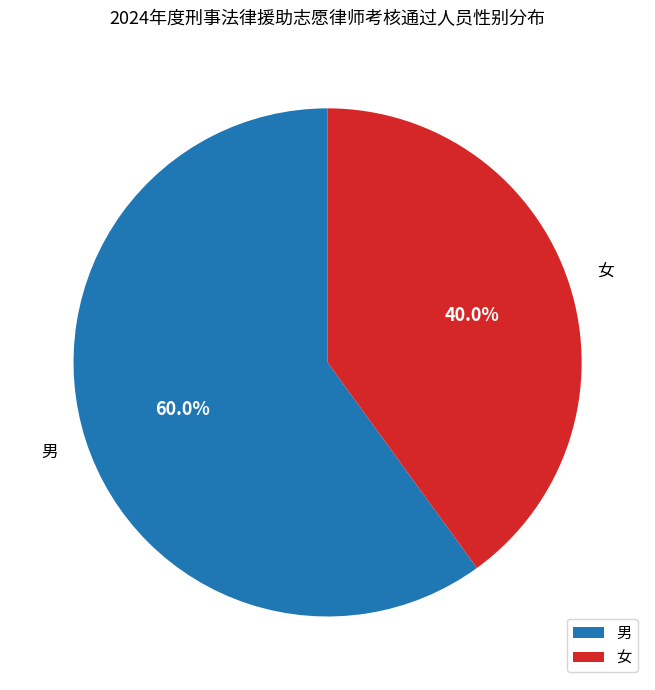

Does 女 represent more than half of the total?

No